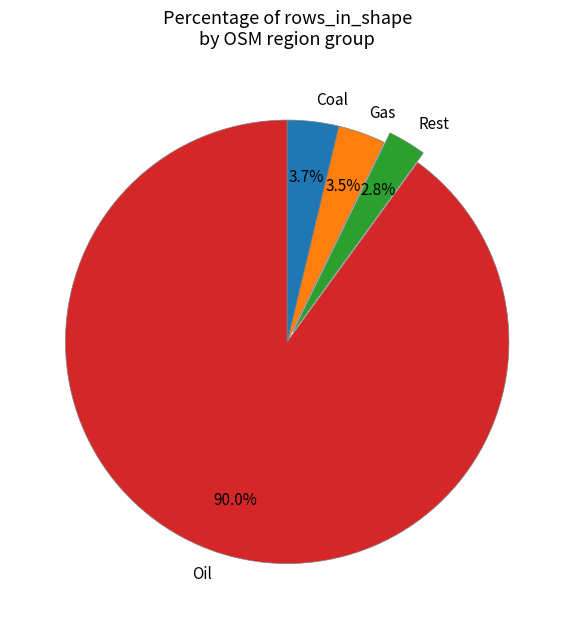

Approximately how many times larger is the value at Coal compared to Gas?

1.1